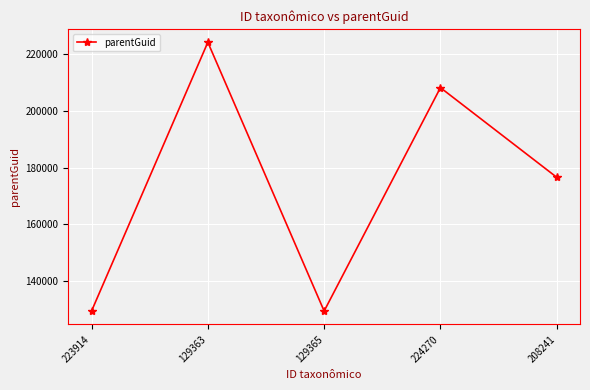

What is the approximate value at 129365, to the nearest 50?

129350